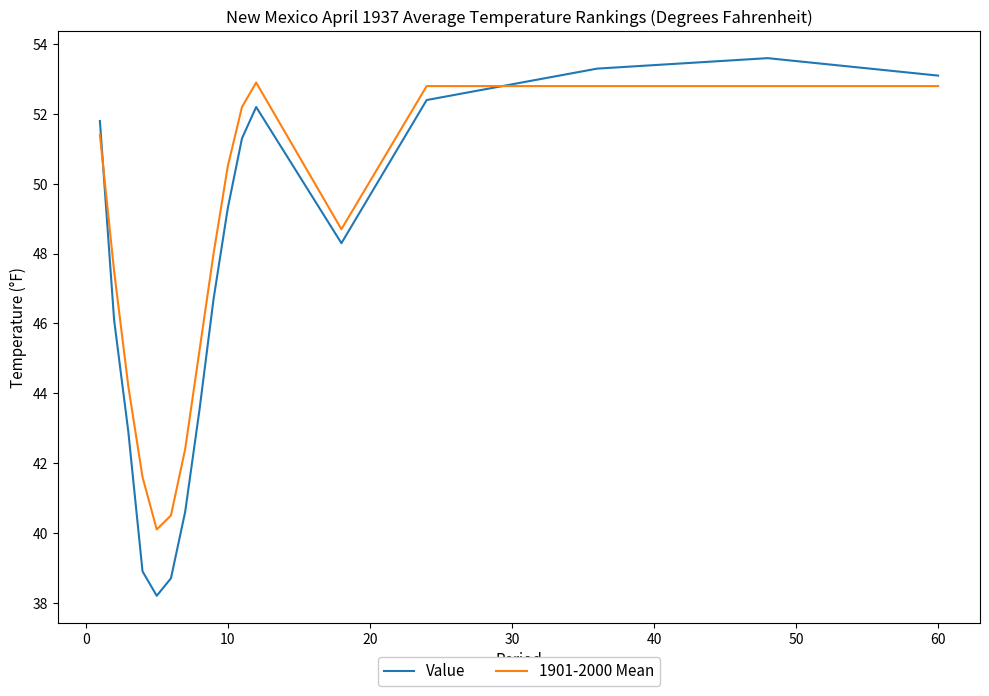

Reading right to left, transcribe all the data shown in this chart.

Value: 53.1	53.6	53.3	52.4	48.3	52.2	51.3	49.3	46.7	43.5	40.6	38.7	38.2	38.9	42.9	46.1	51.8
1901-2000 Mean: 52.8	52.8	52.8	52.8	48.7	52.9	52.2	50.5	48.0	45.2	42.4	40.5	40.1	41.6	44.2	47.5	51.4